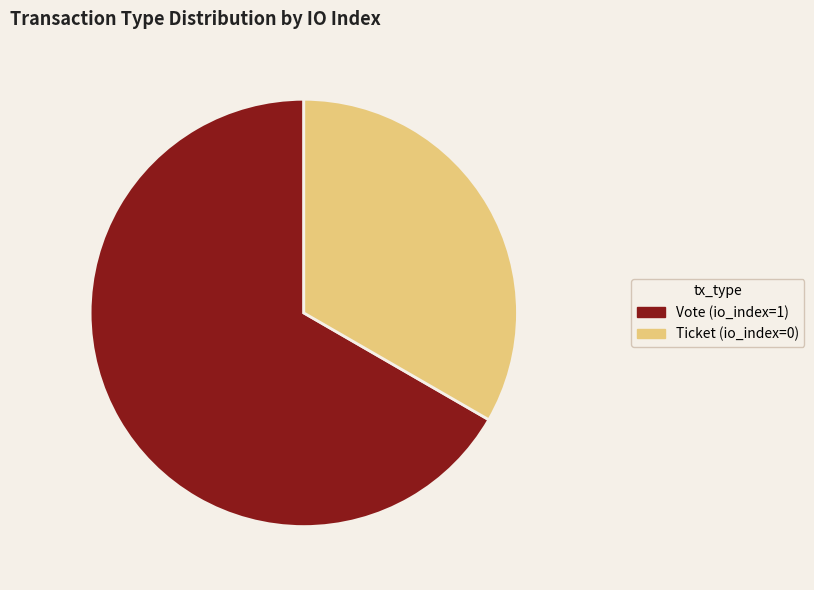

Is there a majority slice in this chart?

Yes